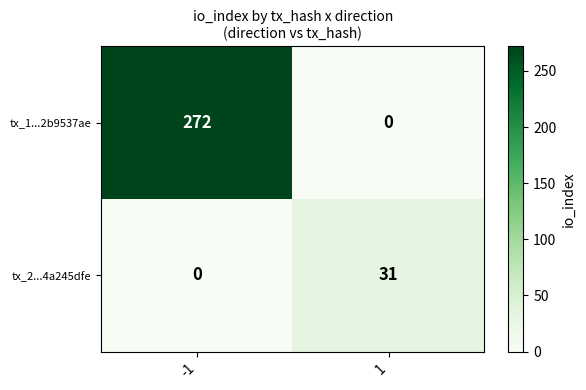

Which category has the highest value across all series?

-1